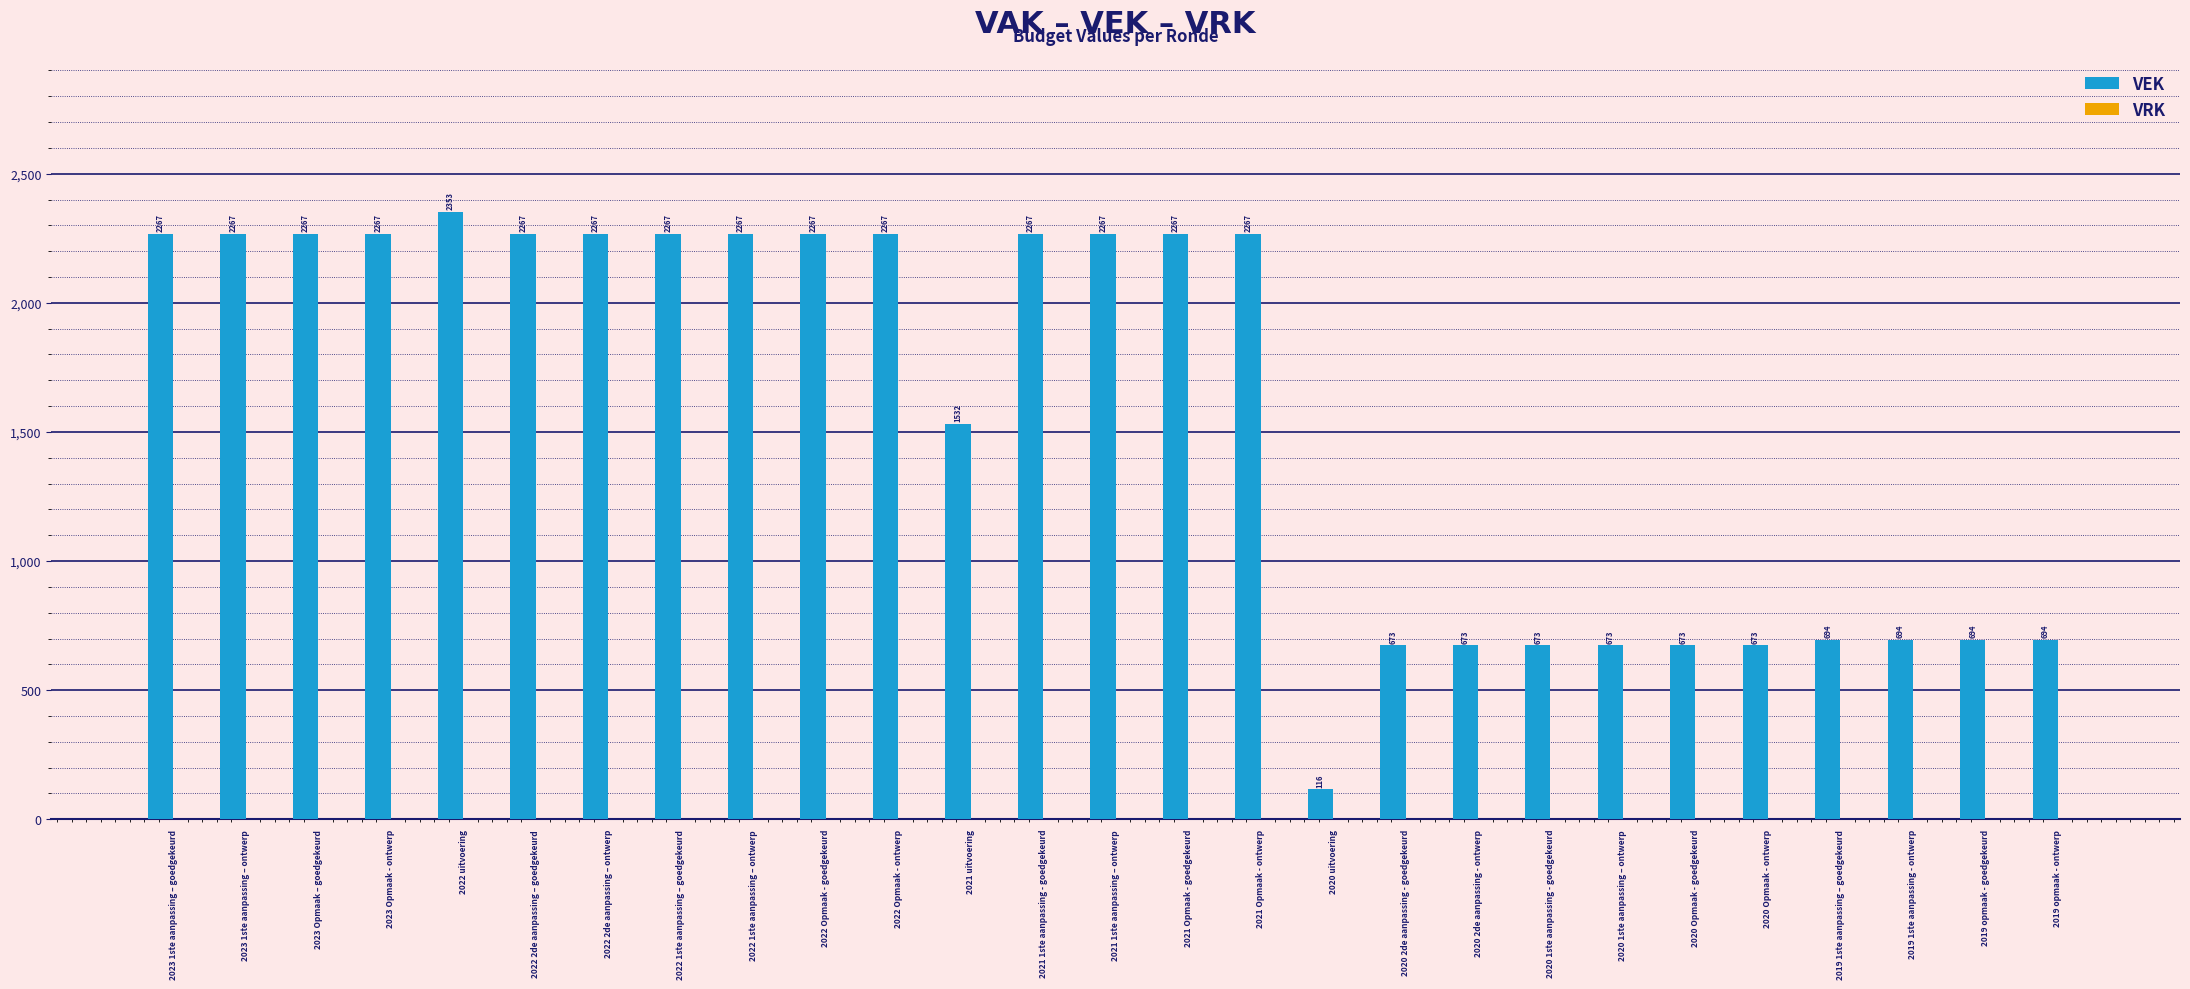

What is the greatest value displayed?

2353